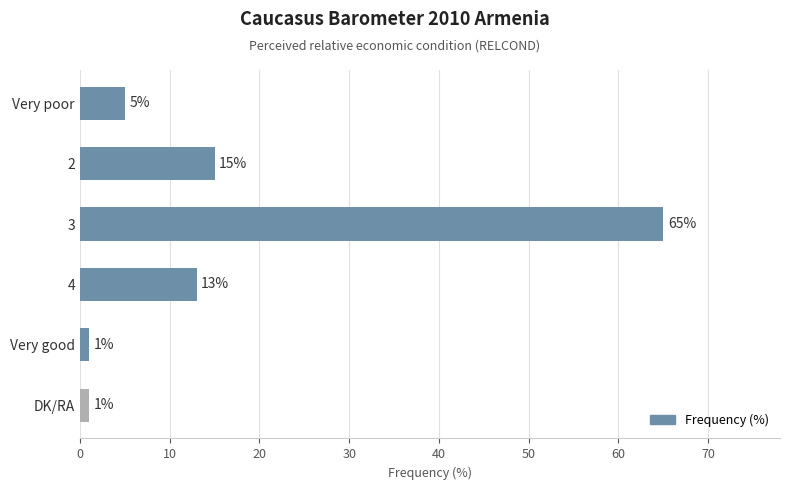

What is the change in value from Very poor to 2?

+10